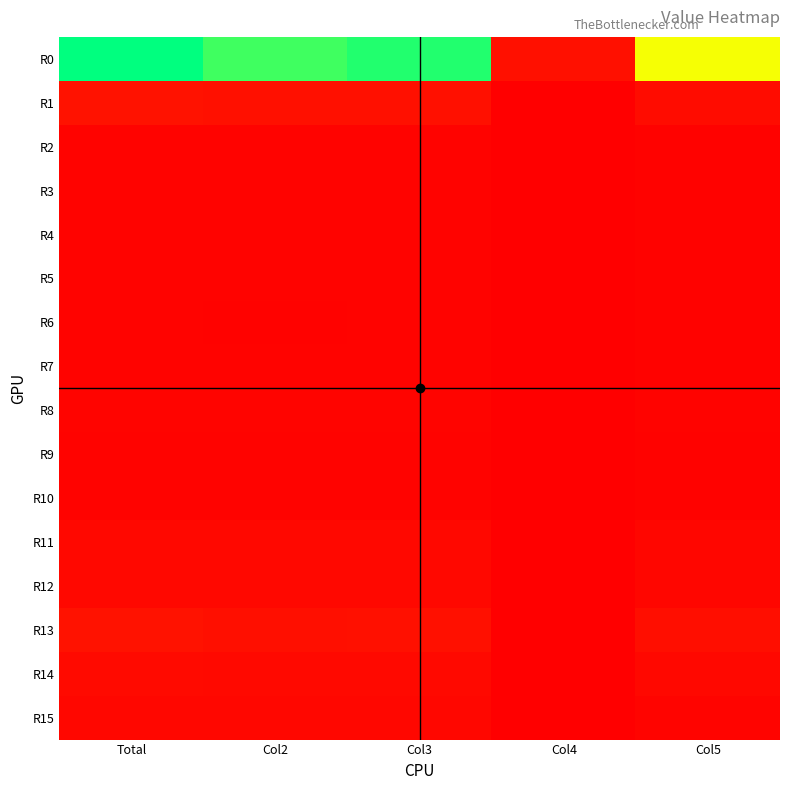

Reading left to right, transcribe all the data shown in this chart.

R0: Total=595942	Col2=546530	Col3=569986	Col4=33475	Col5=403289
R1: Total=36732	Col2=33769	Col3=34978	Col4=1306	Col5=24175
R2: Total=9463	Col2=8307	Col3=9011	Col4=555	Col5=6049
R3: Total=9413	Col2=8437	Col3=9112	Col4=357	Col5=6244
R4: Total=8883	Col2=8087	Col3=8585	Col4=591	Col5=5974
R5: Total=9490	Col2=8116	Col3=9246	Col4=402	Col5=5588
R6: Total=7710	Col2=6818	Col3=7519	Col4=532	Col5=5265
R7: Total=8936	Col2=8176	Col3=8609	Col4=437	Col5=6018
R8: Total=11729	Col2=10566	Col3=11193	Col4=1033	Col5=9616
R9: Total=8313	Col2=7616	Col3=8109	Col4=428	Col5=5586
R10: Total=9428	Col2=8721	Col3=9206	Col4=396	Col5=6201
R11: Total=18756	Col2=17211	Col3=18036	Col4=990	Col5=14059
R12: Total=18824	Col2=17277	Col3=18139	Col4=1368	Col5=14026
R13: Total=36485	Col2=32251	Col3=33388	Col4=1912	Col5=28312
R14: Total=22234	Col2=19920	Col3=20836	Col4=1207	Col5=17933
R15: Total=16352	Col2=14904	Col3=15790	Col4=768	Col5=11156